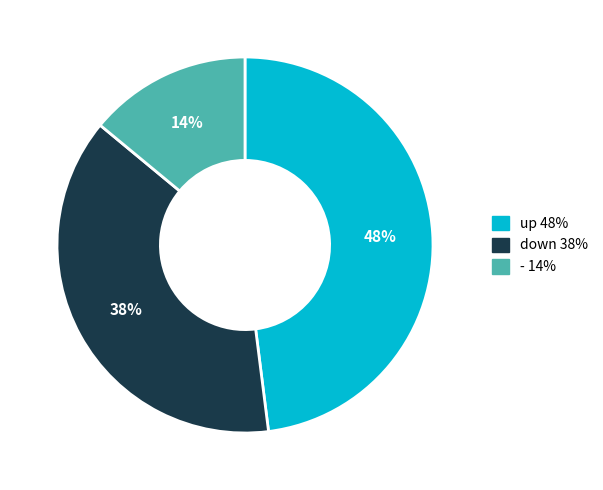

Is it true that down is 31% of the pie?

False